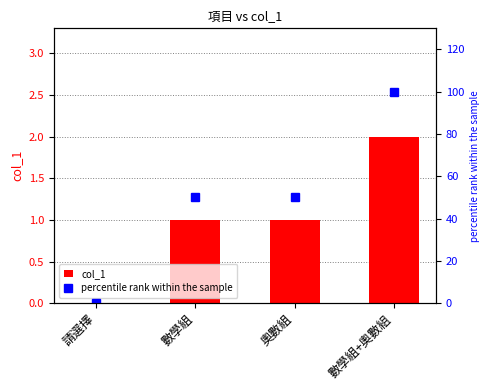

What are all the series names shown in the legend?

col_1, percentile rank within the sample